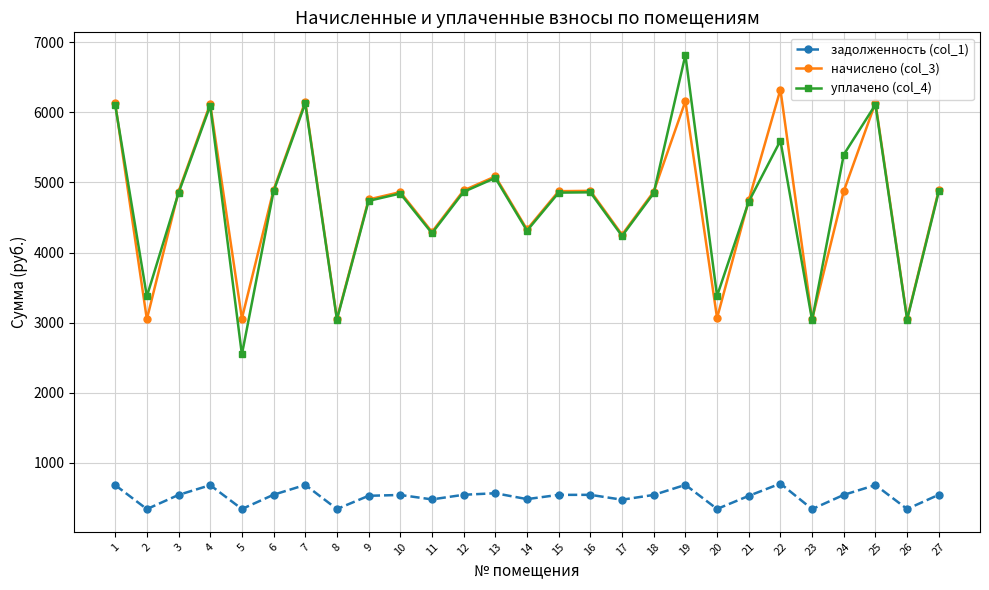

How many values in the задолженность (col_1) series exceed 541?

14